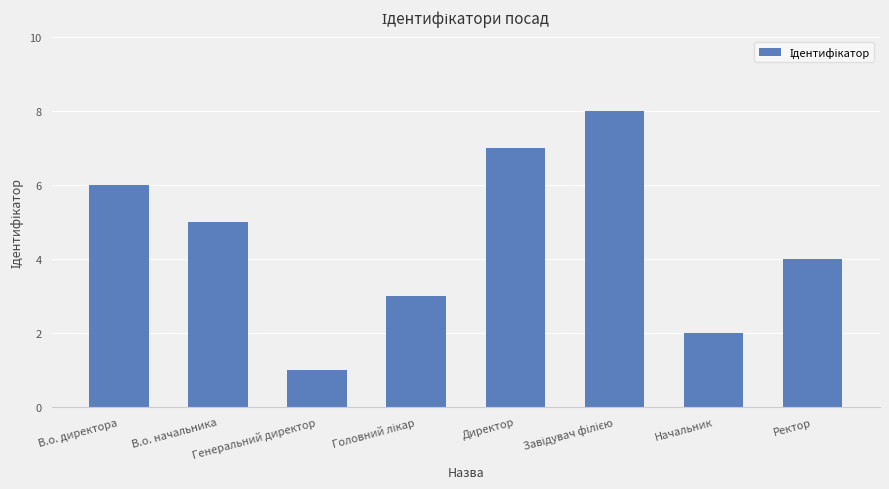

Are the bars grouped side by side (vs. stacked)?

No